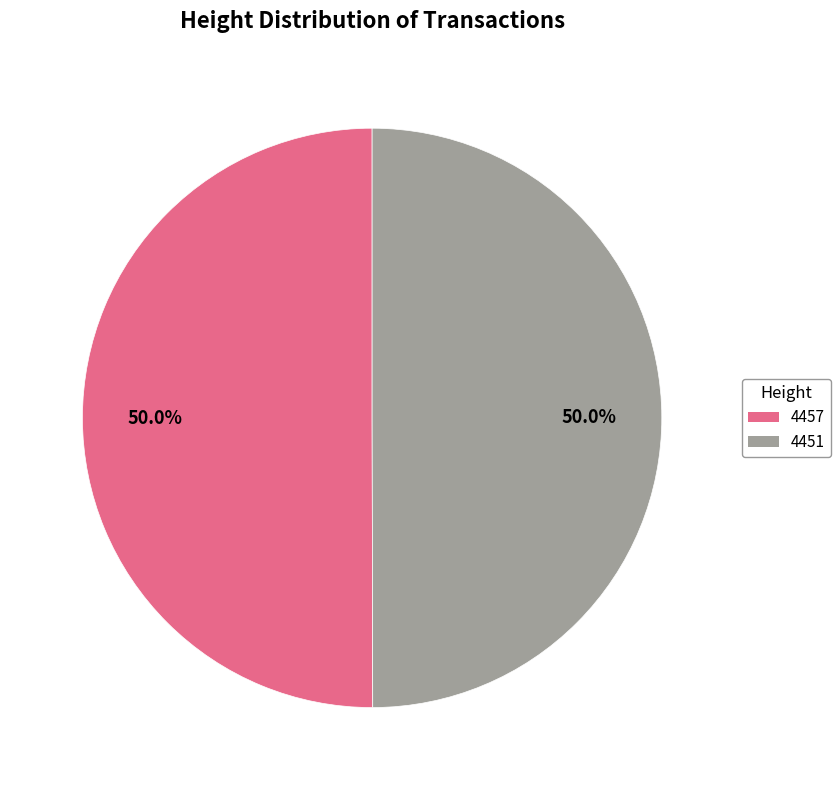

Approximately how many times larger is the value at 4457 compared to 4451?

1.0